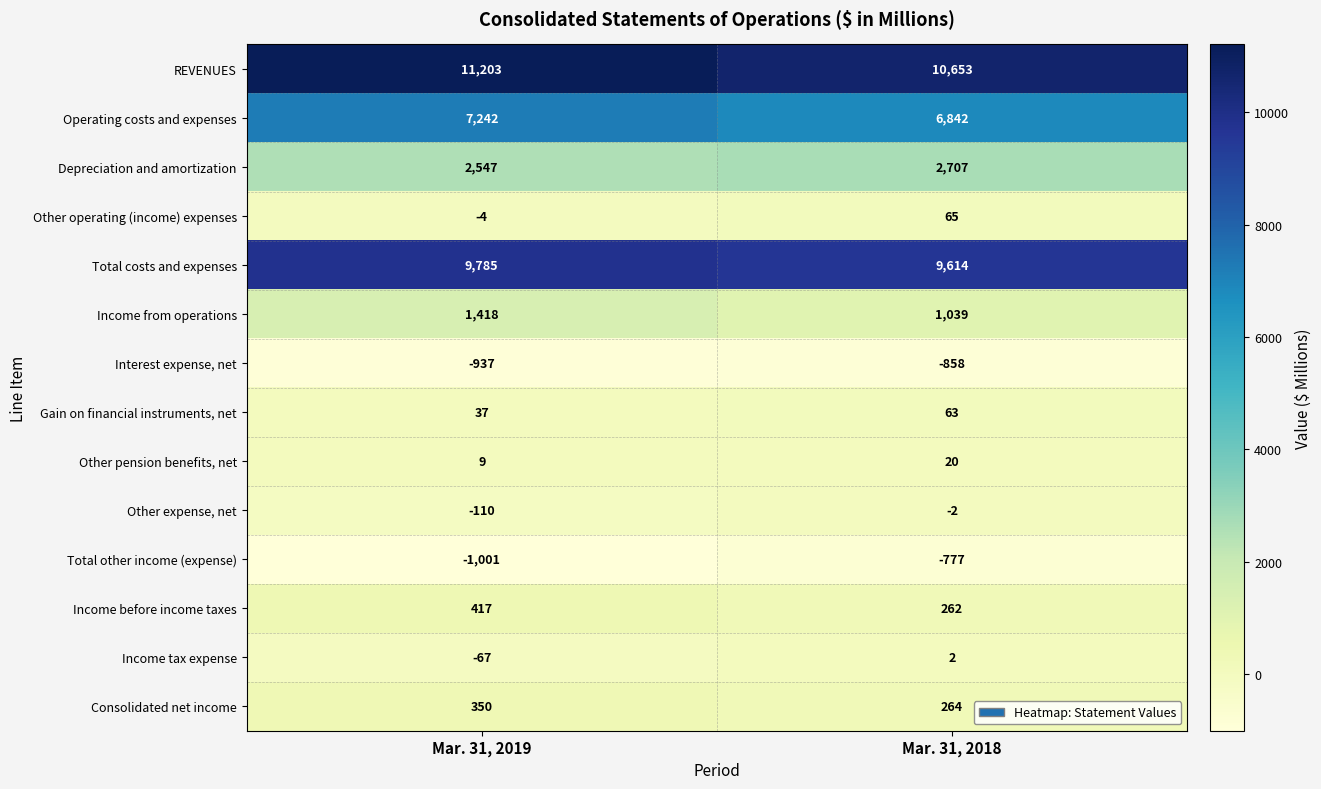

Is it true that Income tax expense equals 2 at Mar. 31, 2018?

True